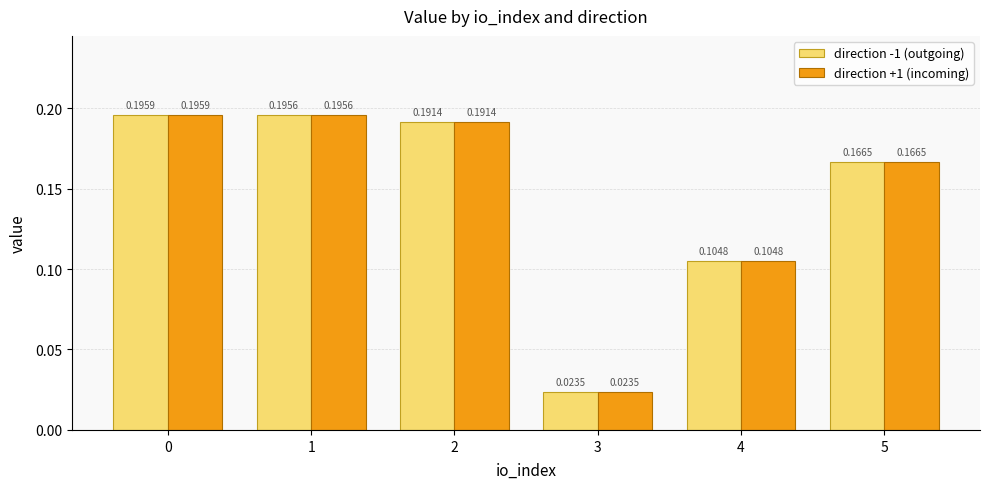

What is the sum of the direction -1 (outgoing) values at 4 and 1?

0.3